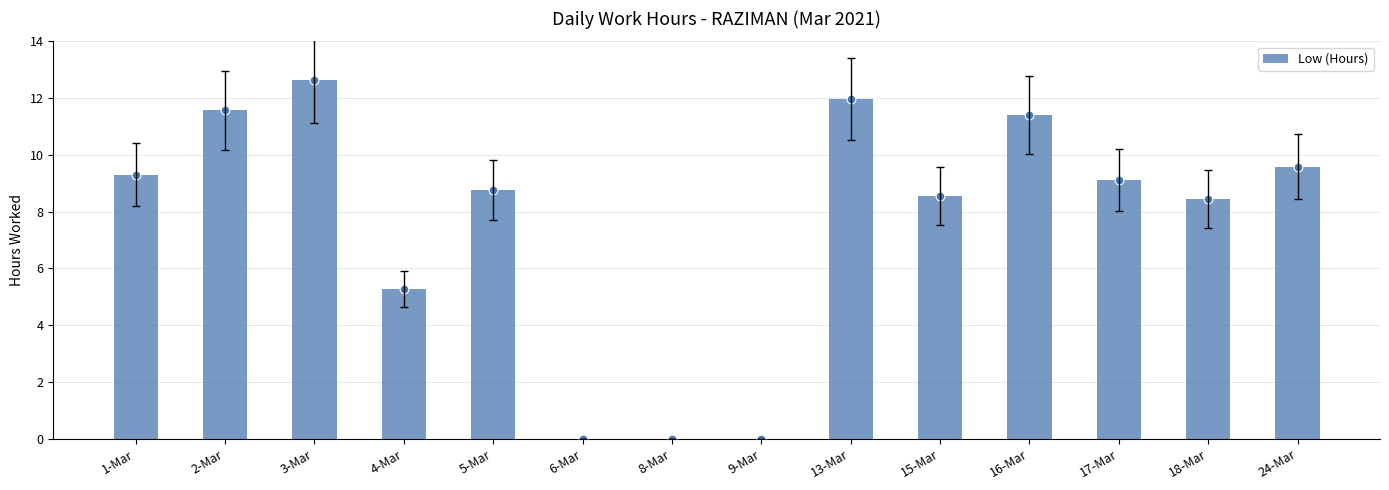

What is the change in value from 2-Mar to 13-Mar?

+0.4